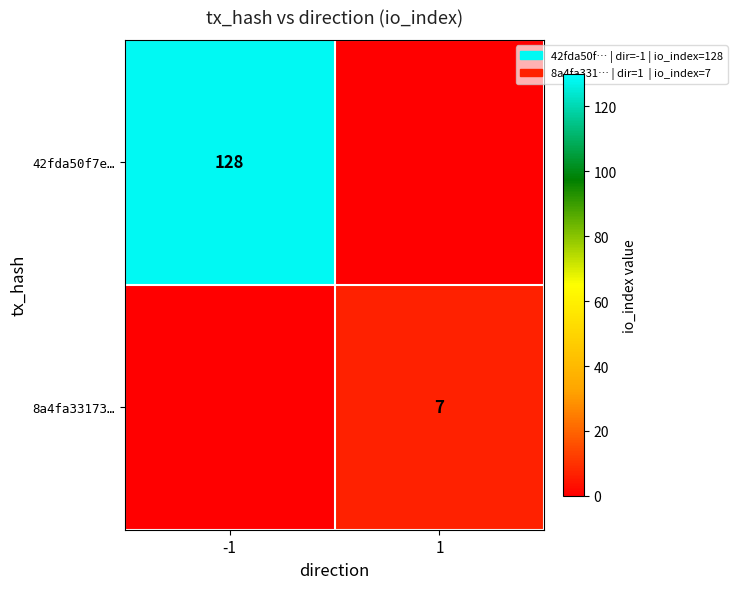

The 42fda50f7e… series shows 128 at -1. True or false?

True